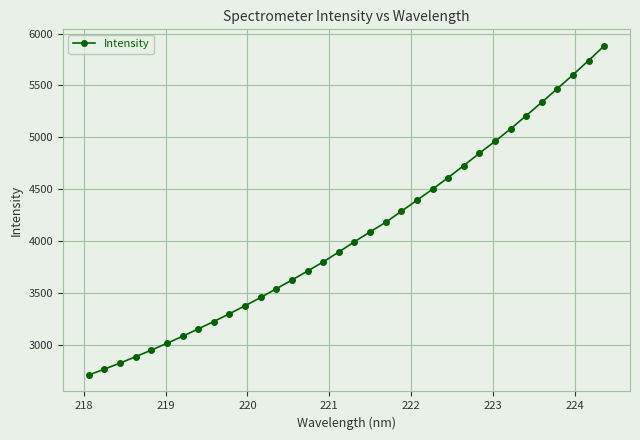

What is the value of the 8th point from the left?

3151.0